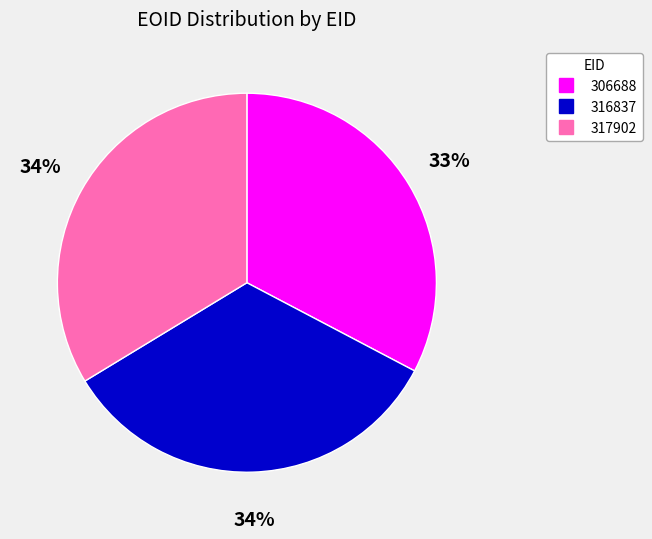

How many segments does this pie chart have?

3